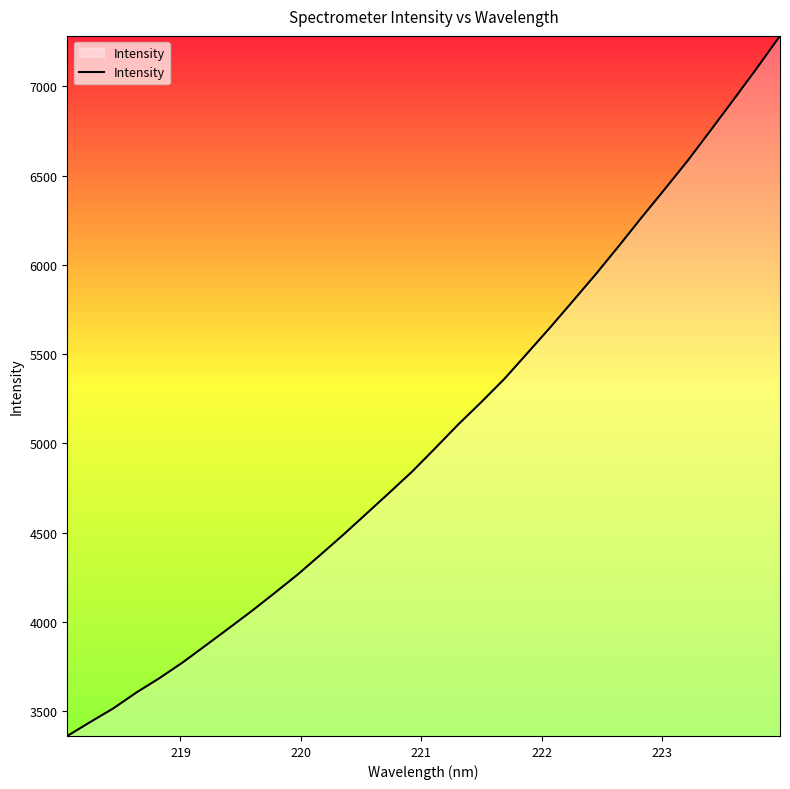

Reading right to left, transcribe all the data shown in this chart.

7282.9	7103.3	6929.2	6757.1	6586.9	6426.8	6269.3	6108.2	5950.5	5799.6	5649.8	5504.7	5360.6	5231.1	5106.0	4973.4	4842.8	4723.3	4605.5	4488.0	4374.8	4263.3	4160.0	4058.6	3961.7	3865.8	3770.8	3683.5	3603.2	3514.6	3438.2	3360.0